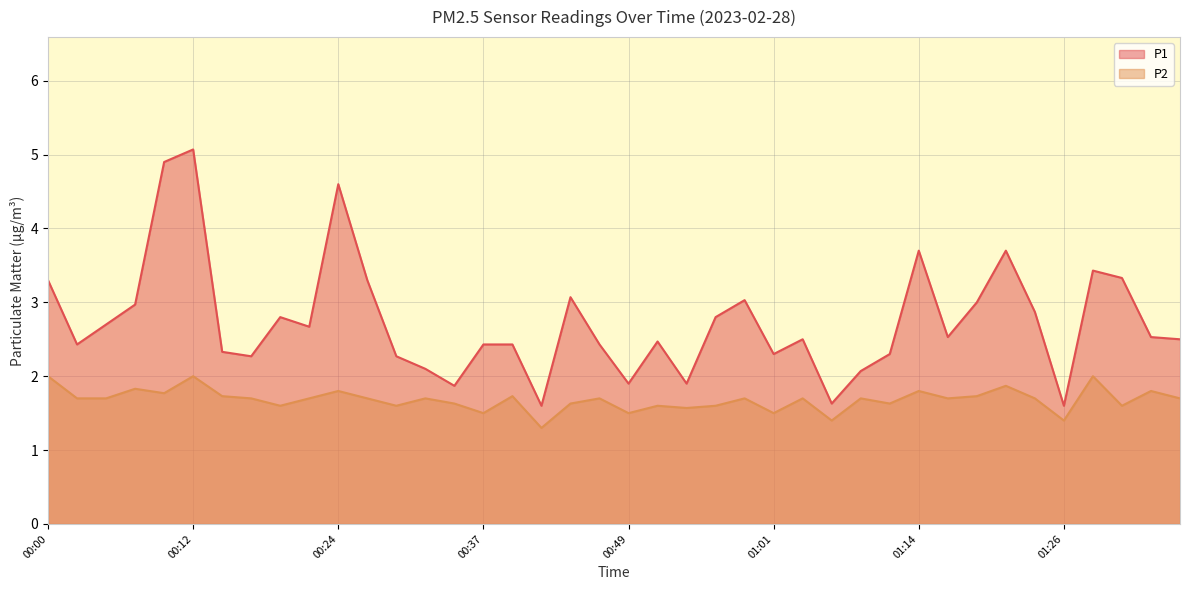

What is the maximum value for P1?

5.1